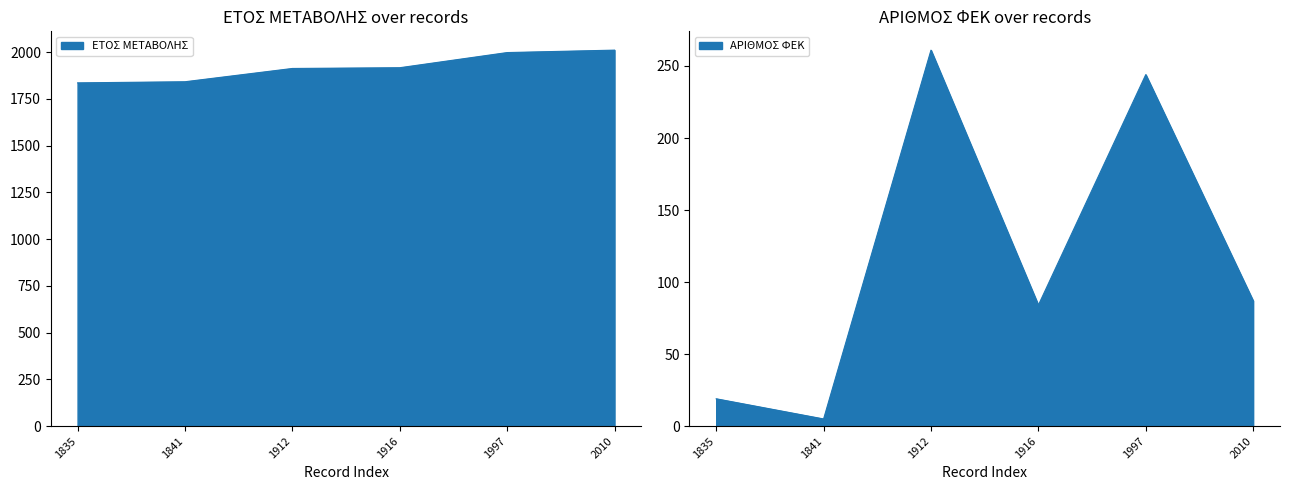

Which series has the largest total across all categories?

ΕΤΟΣ ΜΕΤΑΒΟΛΗΣ